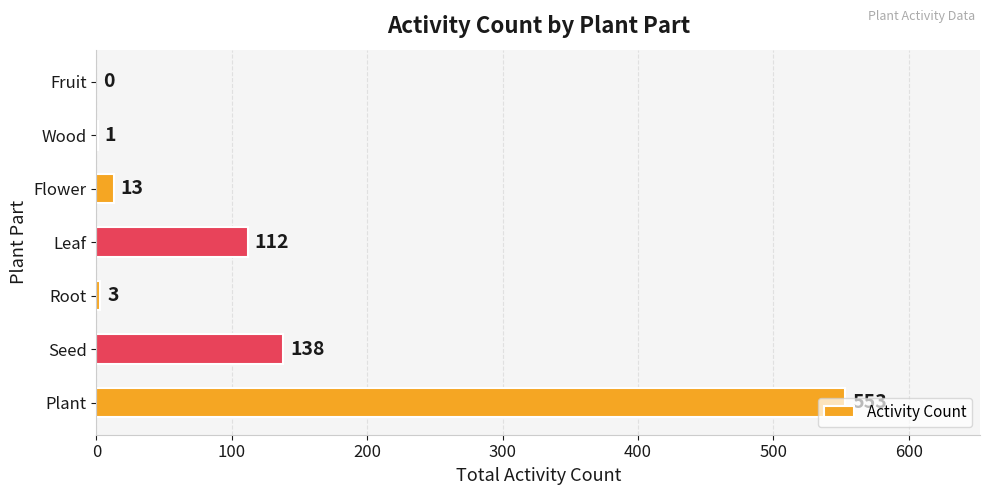

Which has a higher value, Root or Seed?

Seed